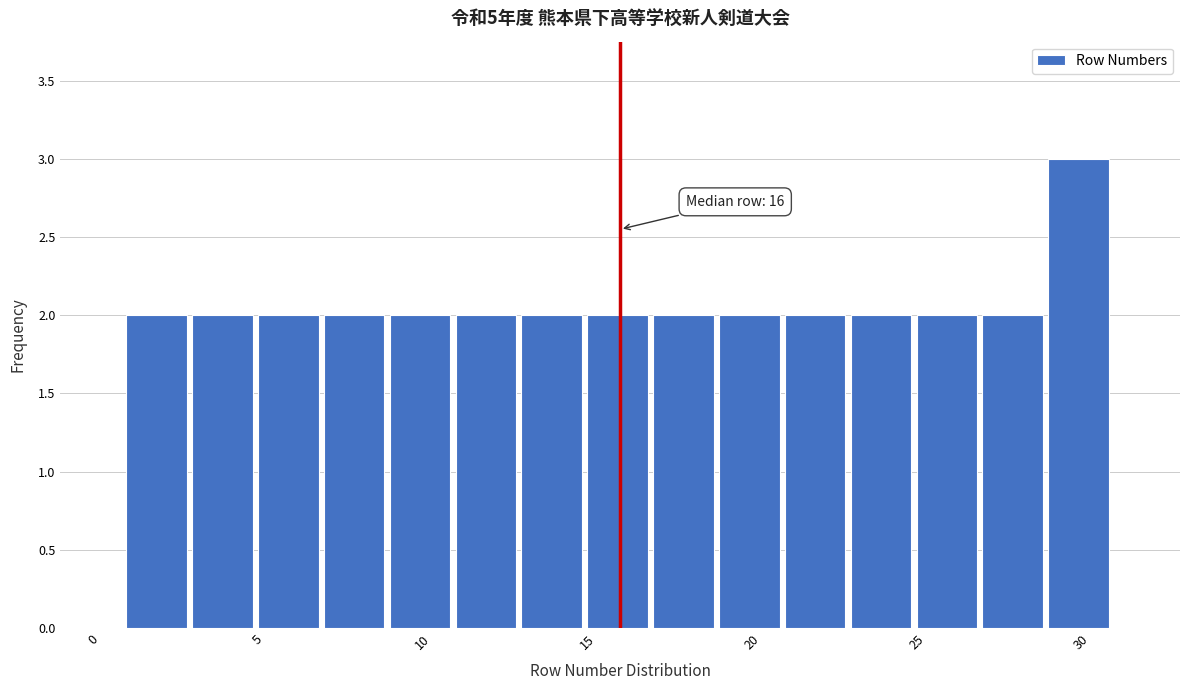

Which range on the x-axis has the tallest bar?

29 to 31